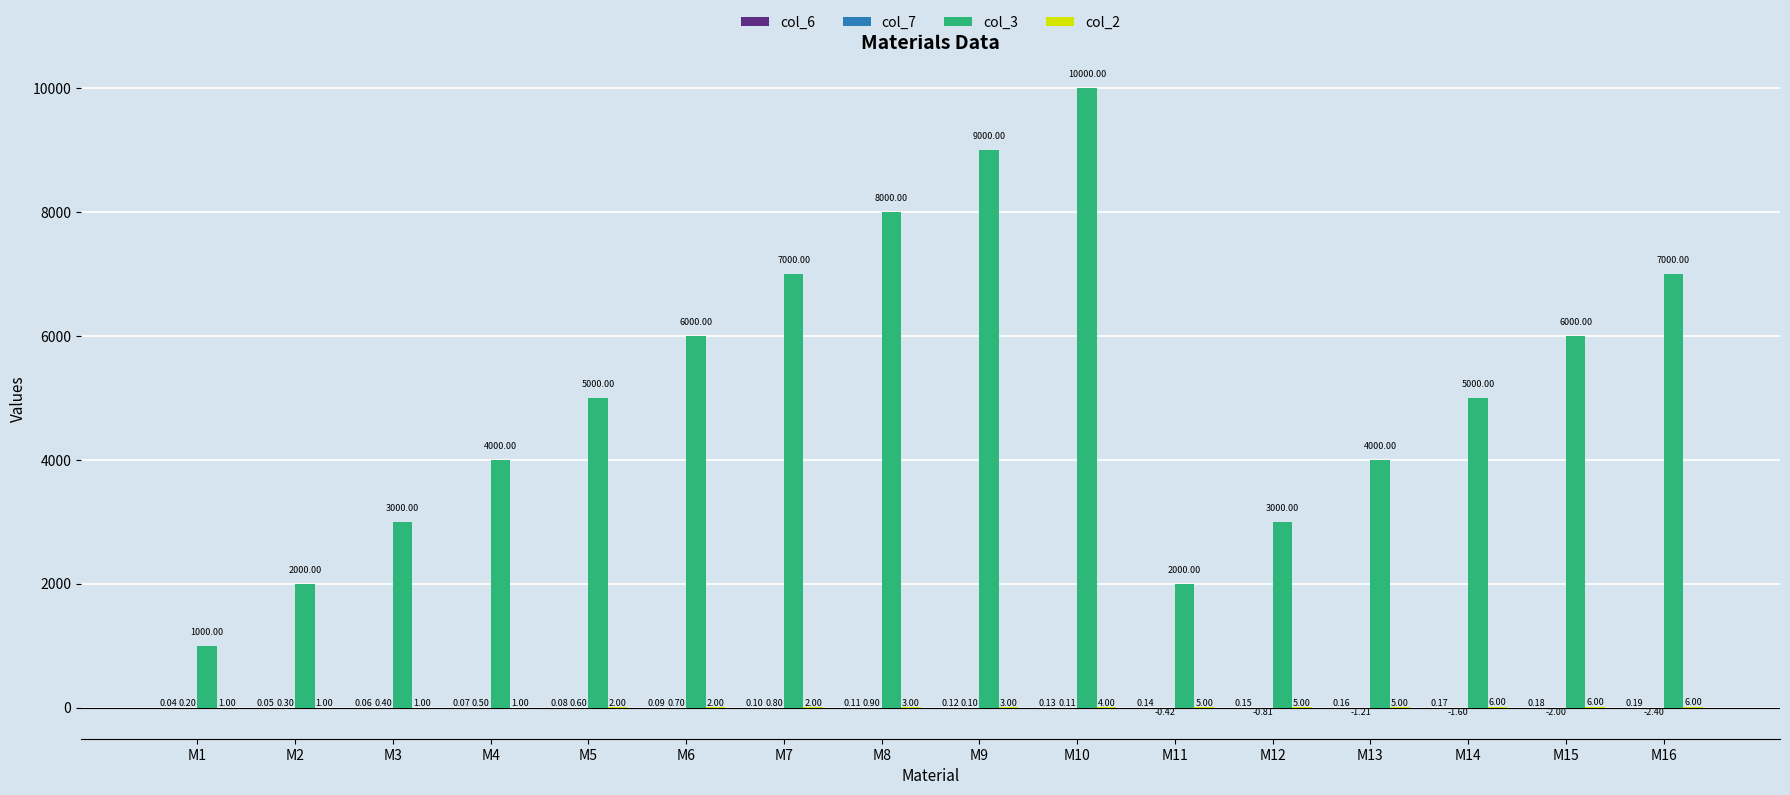

Which series has the widest spread of values?

col_3